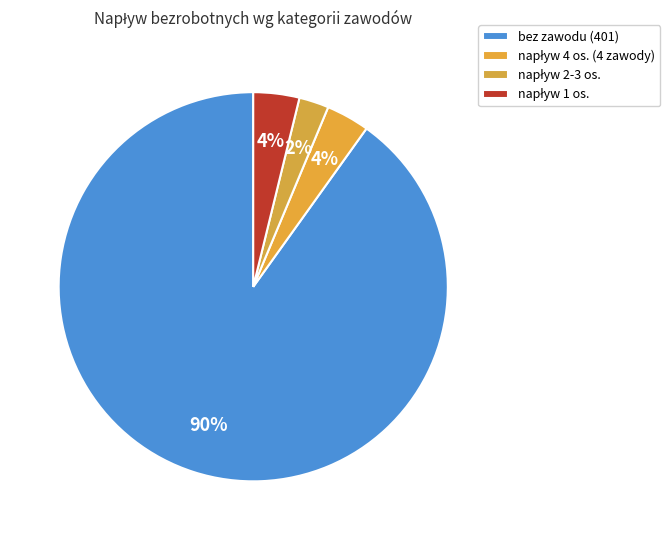

Count the number of slices in the pie.

4